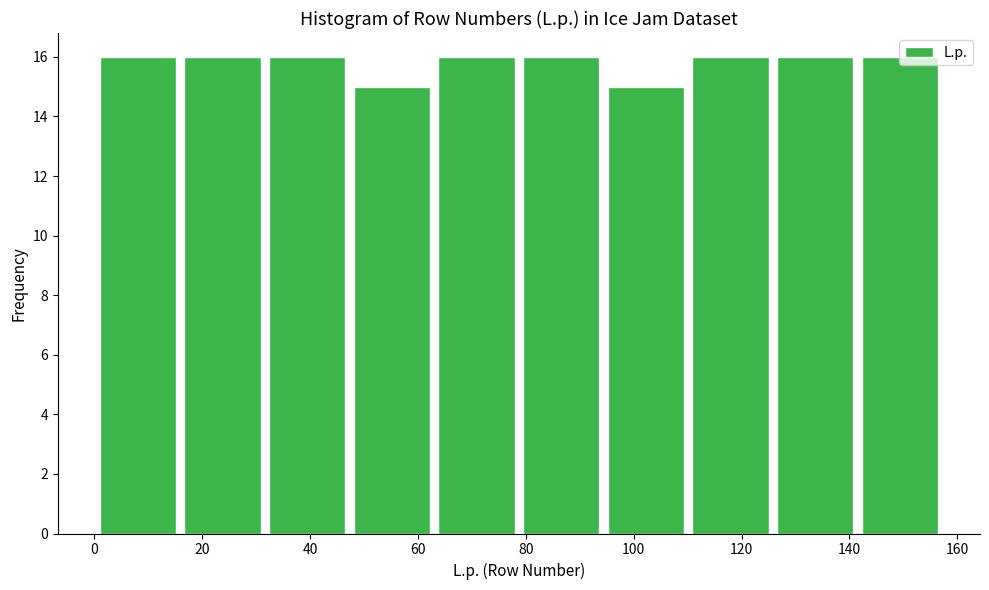

Reading left to right, transcribe this chart: for each bar, give the range it covers on the x-axis and its height. Neither the bar edges nor the heights are printed on the chart, so give them approximately, as read against the axes.

2 to 16: 16
16 to 32: 16
32 to 48: 16
48 to 64: 15
64 to 80: 16
80 to 96: 16
96 to 110: 15
110 to 126: 16
126 to 142: 16
142 to 158: 16